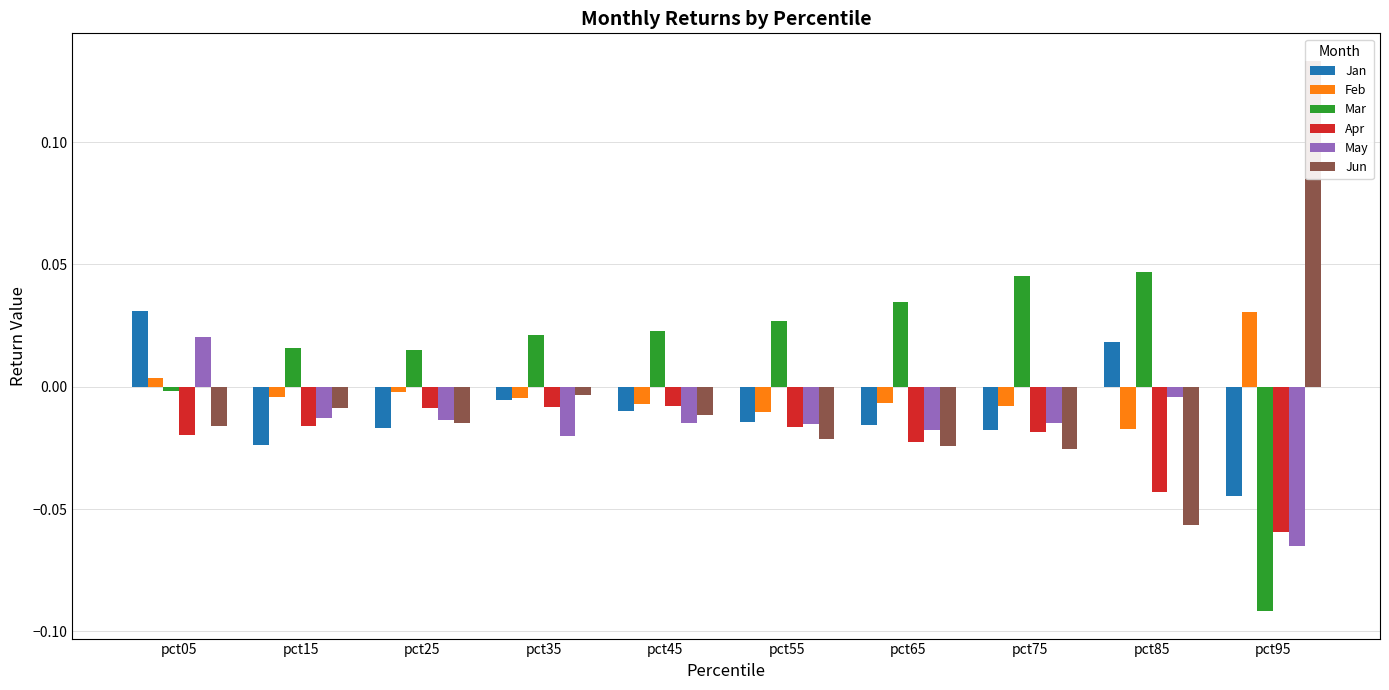

Does the chart contain stacked bars?

No